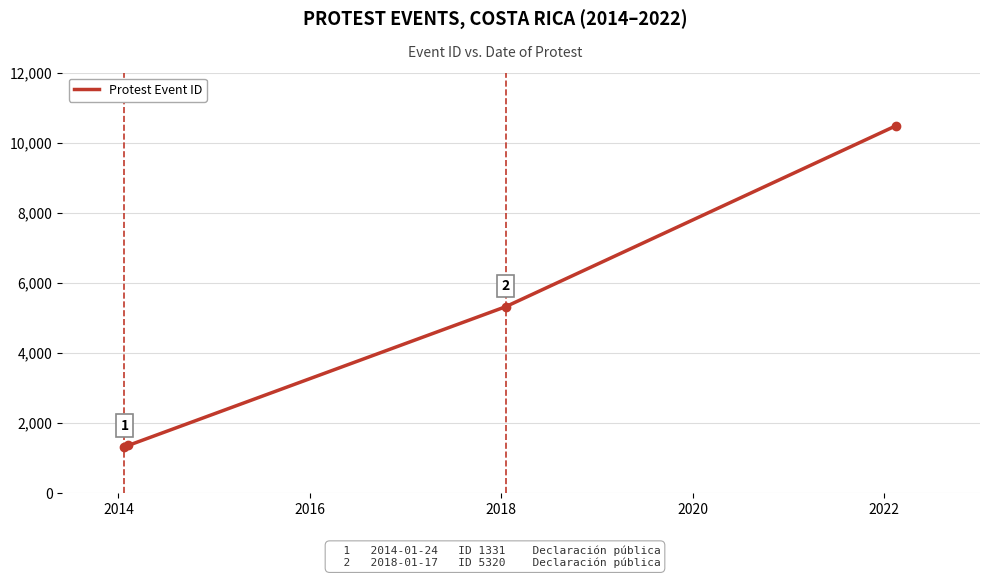

True or false: the data has more than 2 interior local peaks.

False